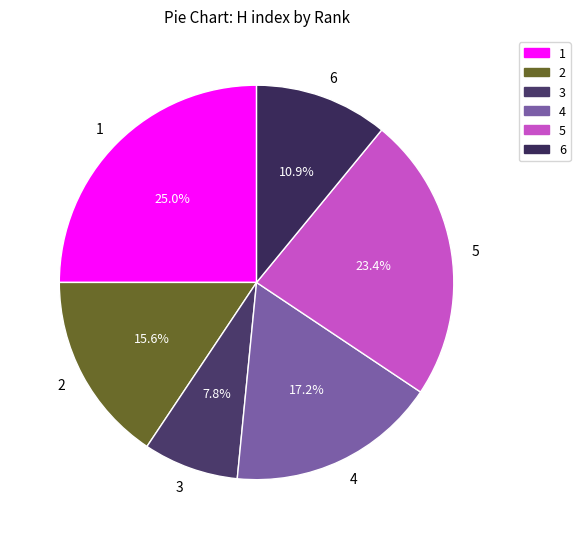

Is it true that 1 is 25% of the pie?

True